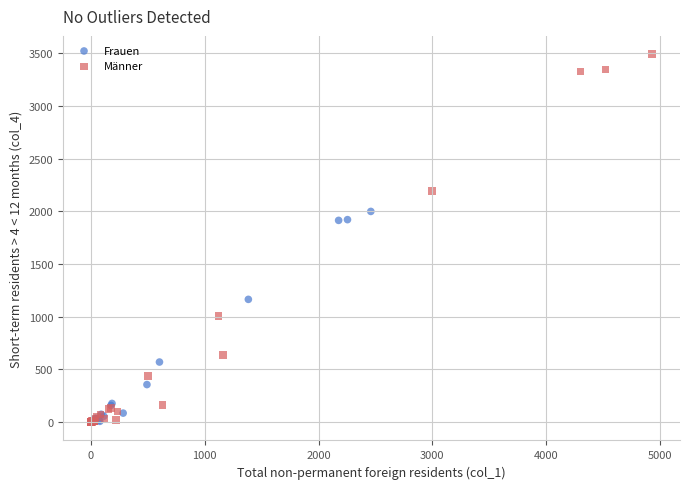

Which series has the largest Y range (max minus min)?

Männer